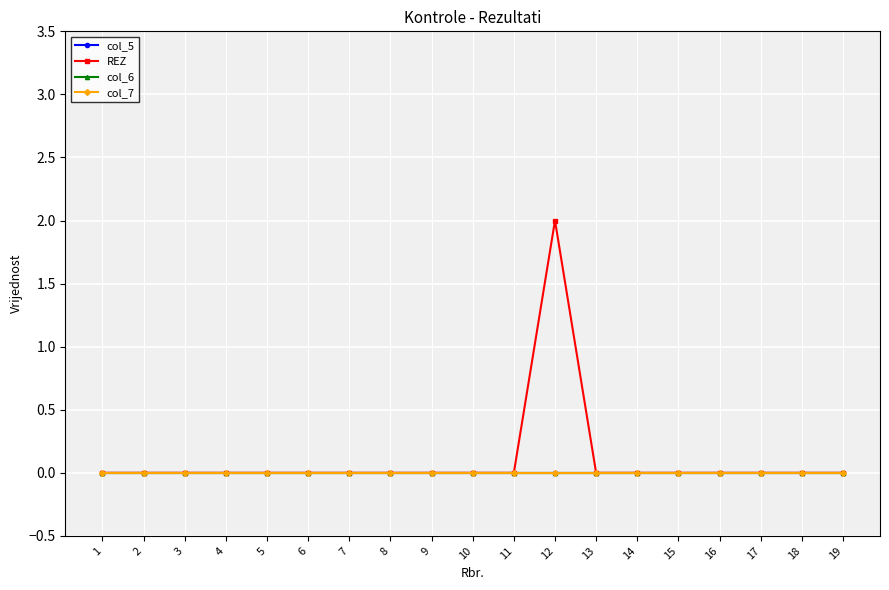

Does the chart have visible grid lines?

Yes